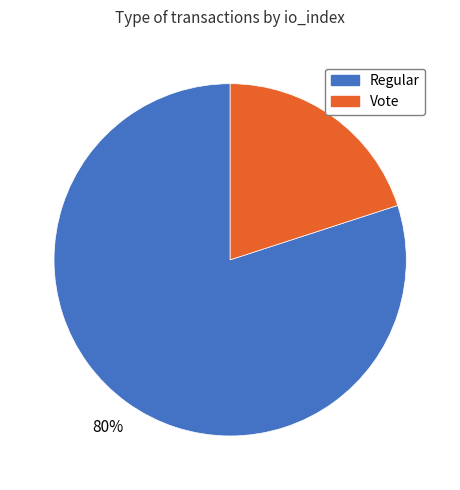

Between Vote and Regular, which is larger?

Regular